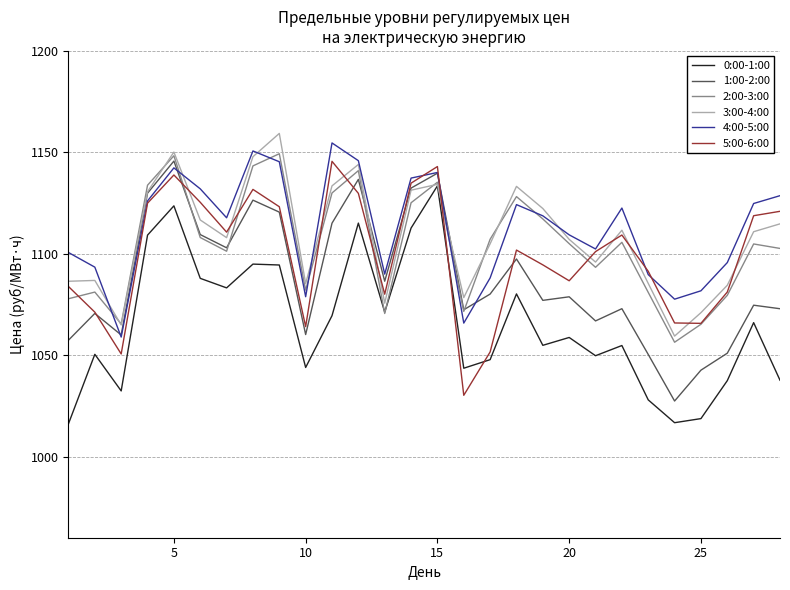

What is the maximum value shown in the chart?

1159.3